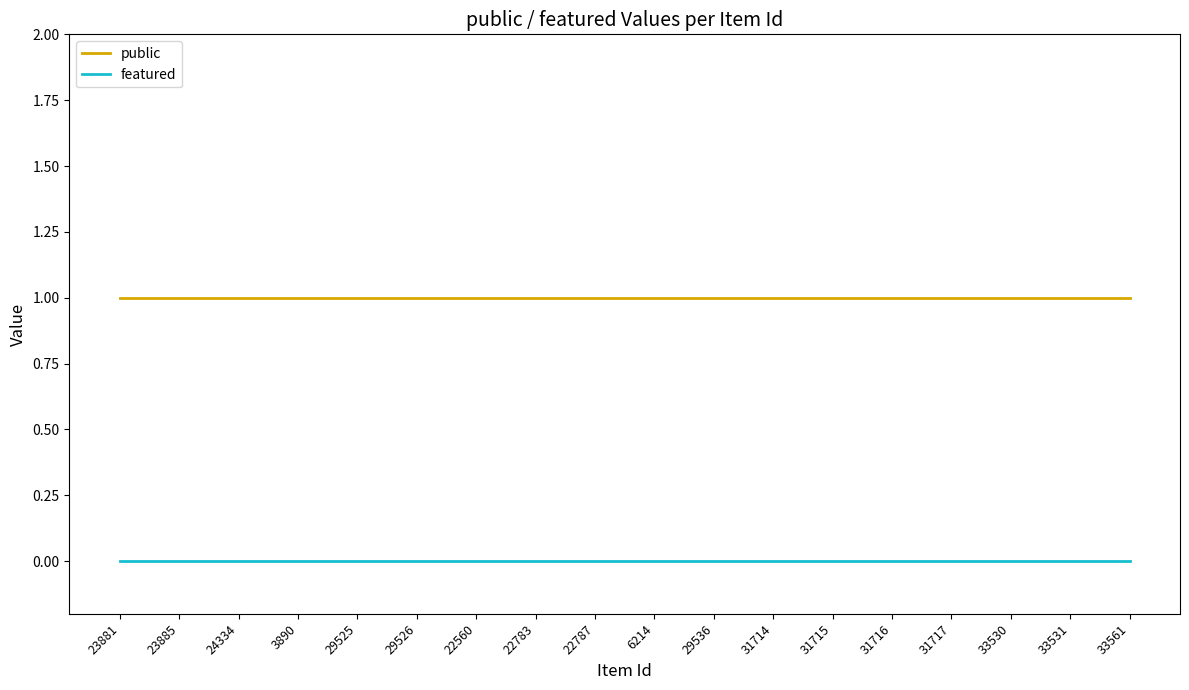

What position from the left is 31716?

14